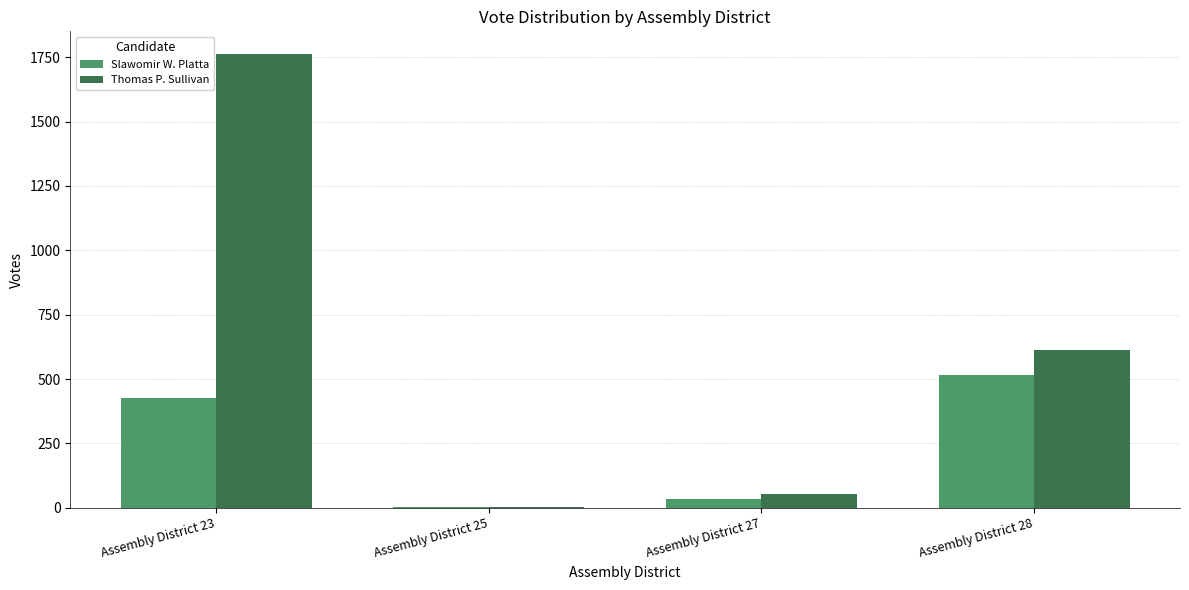

Which category has the highest value in the Thomas P. Sullivan series?

Assembly District 23